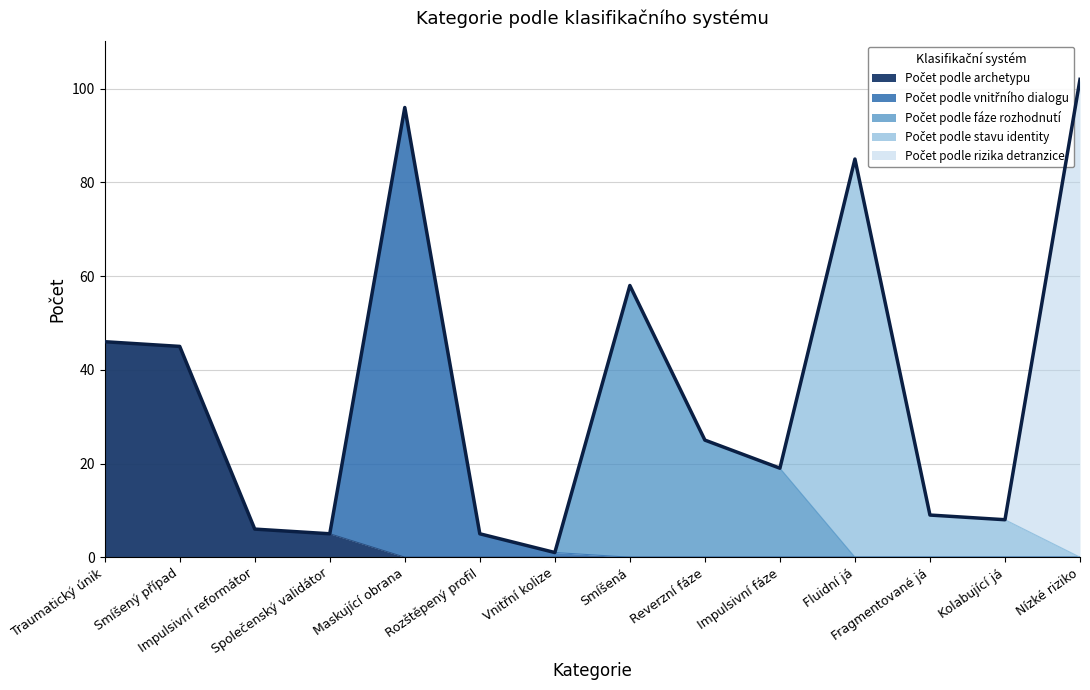

At which category is the sum across all series the highest?

Nízké riziko